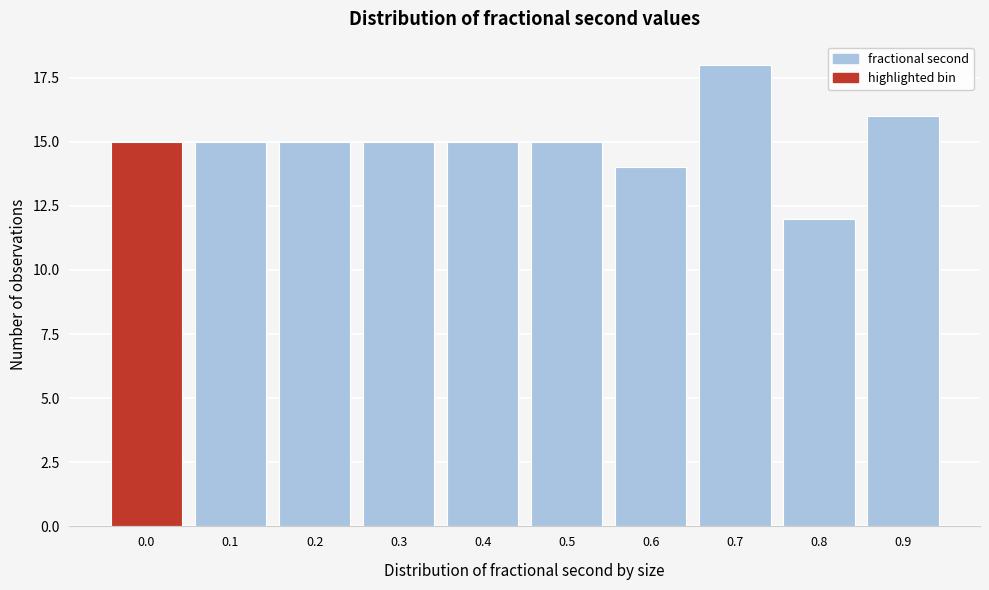

Reading left to right, what are all the values shown in this chart?

0.0=15	0.1=15	0.2=15	0.3=15	0.4=15	0.5=15	0.6=14	0.7=18	0.8=12	0.9=16